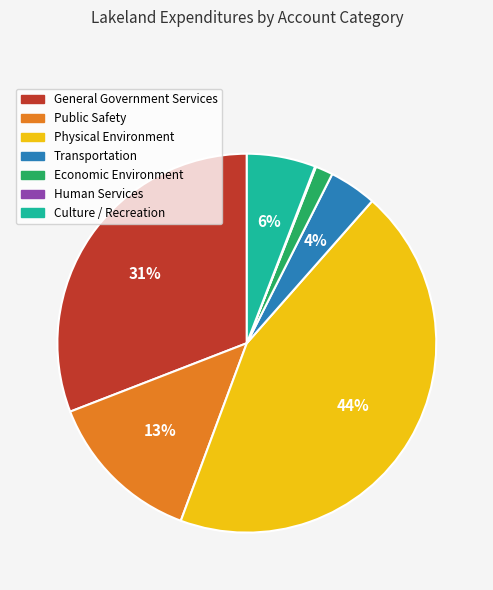

What percentage is the Culture / Recreation slice, to the nearest percent?

6%